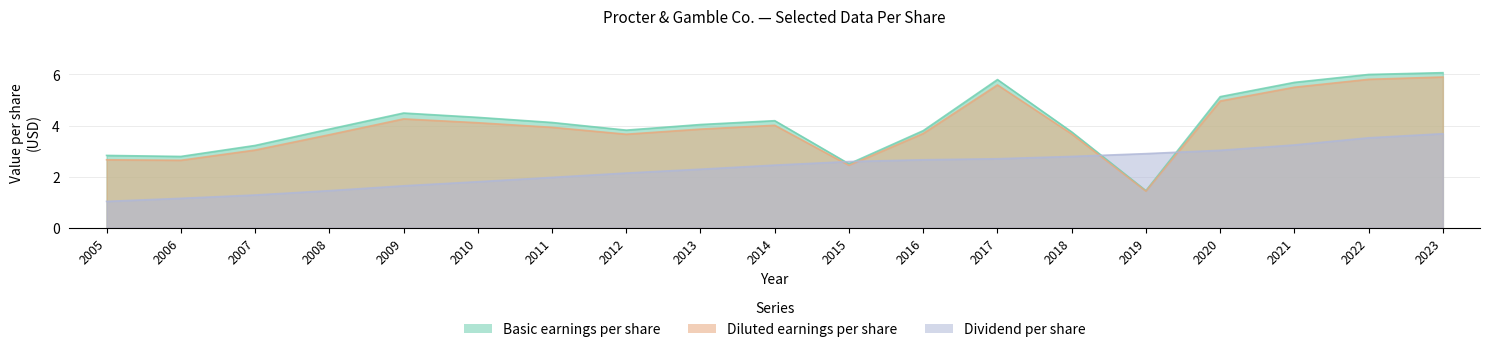

Which series has the largest range (max minus min)?

Basic earnings per share